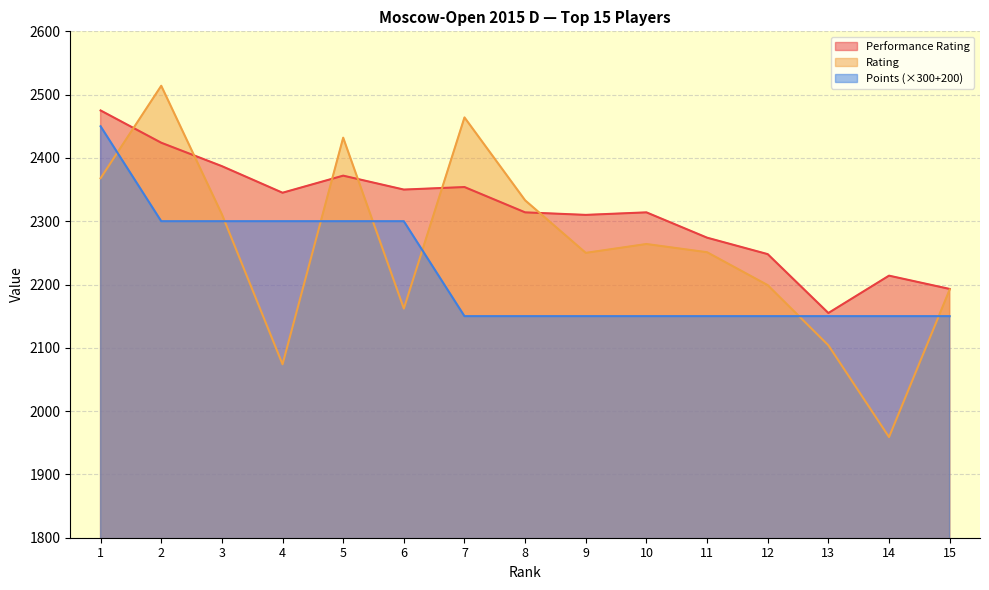

At how many categories does at least one series exceed 2422?

4